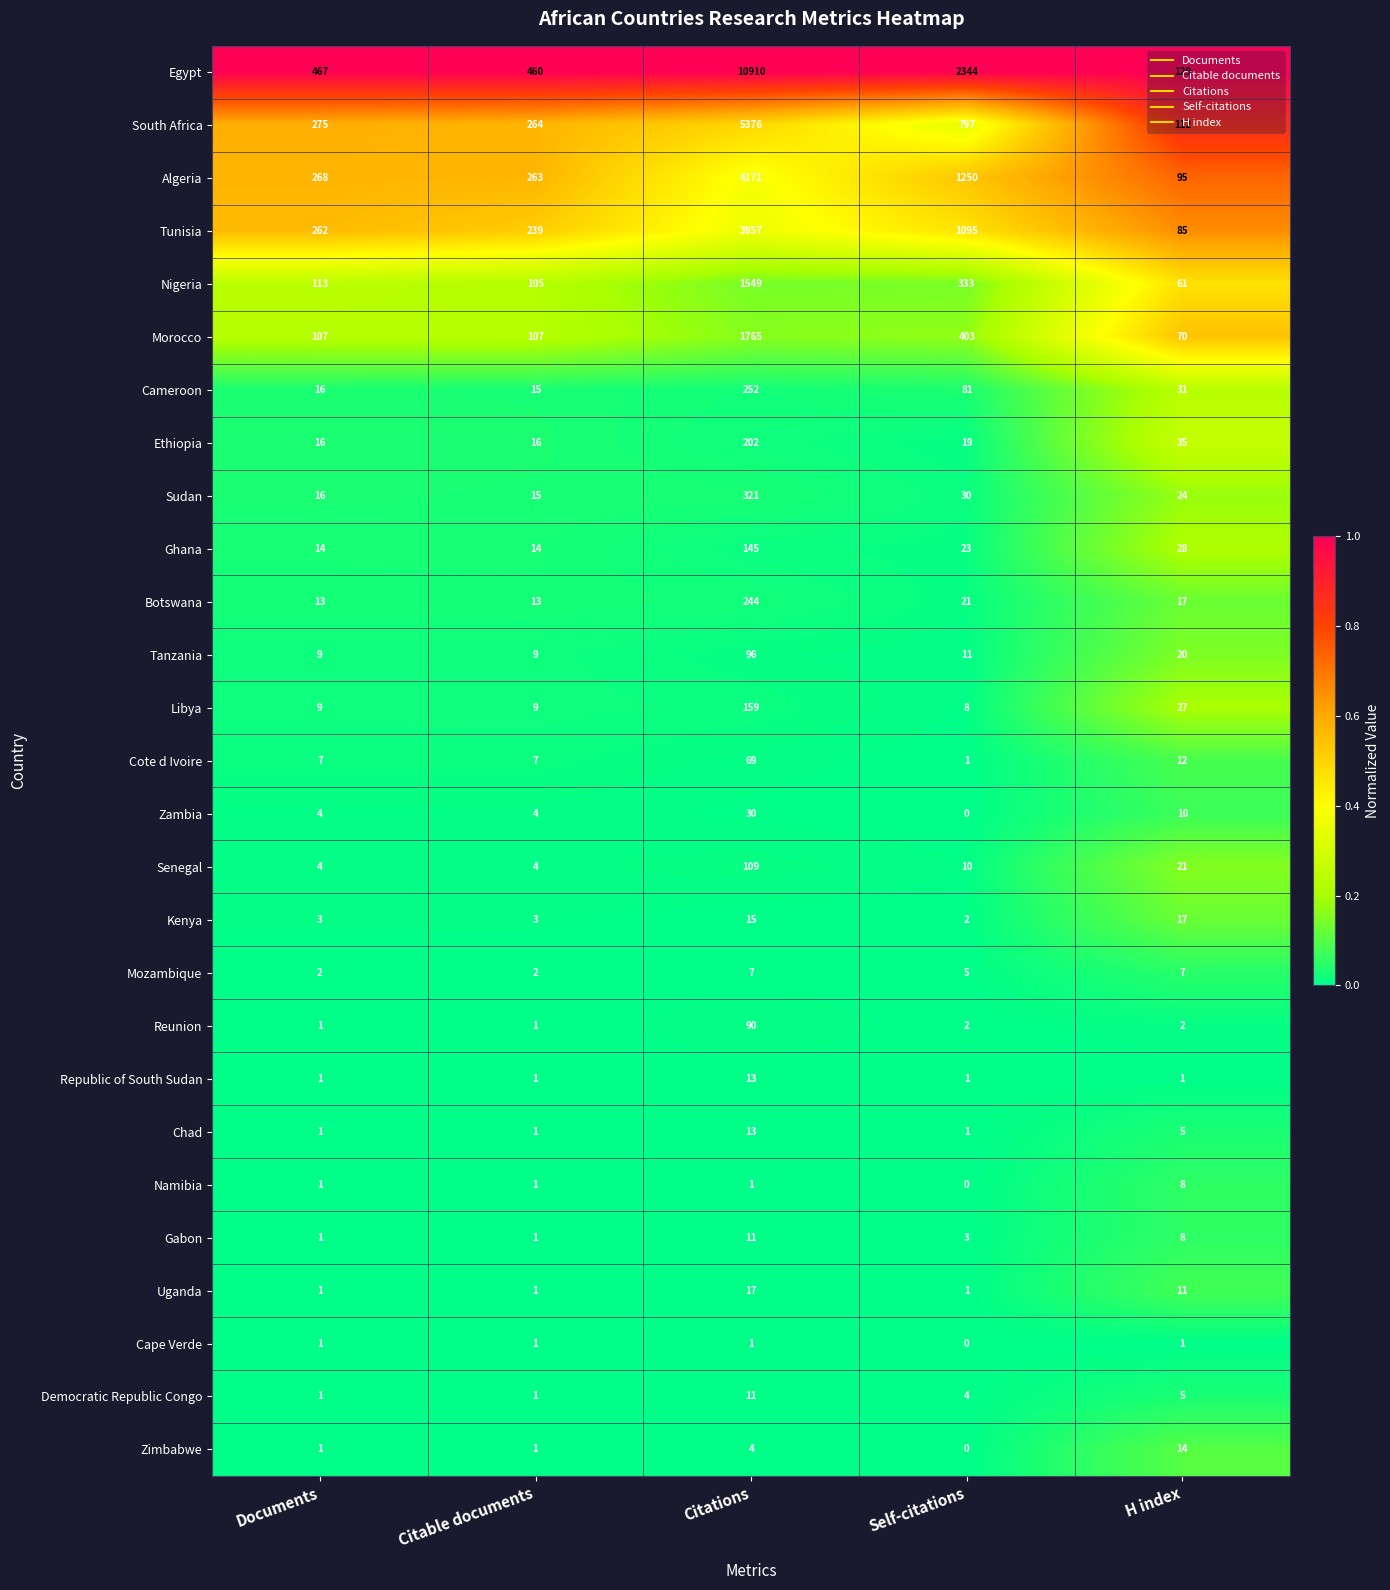

Which category has the highest value in the Cameroon series?

Citations